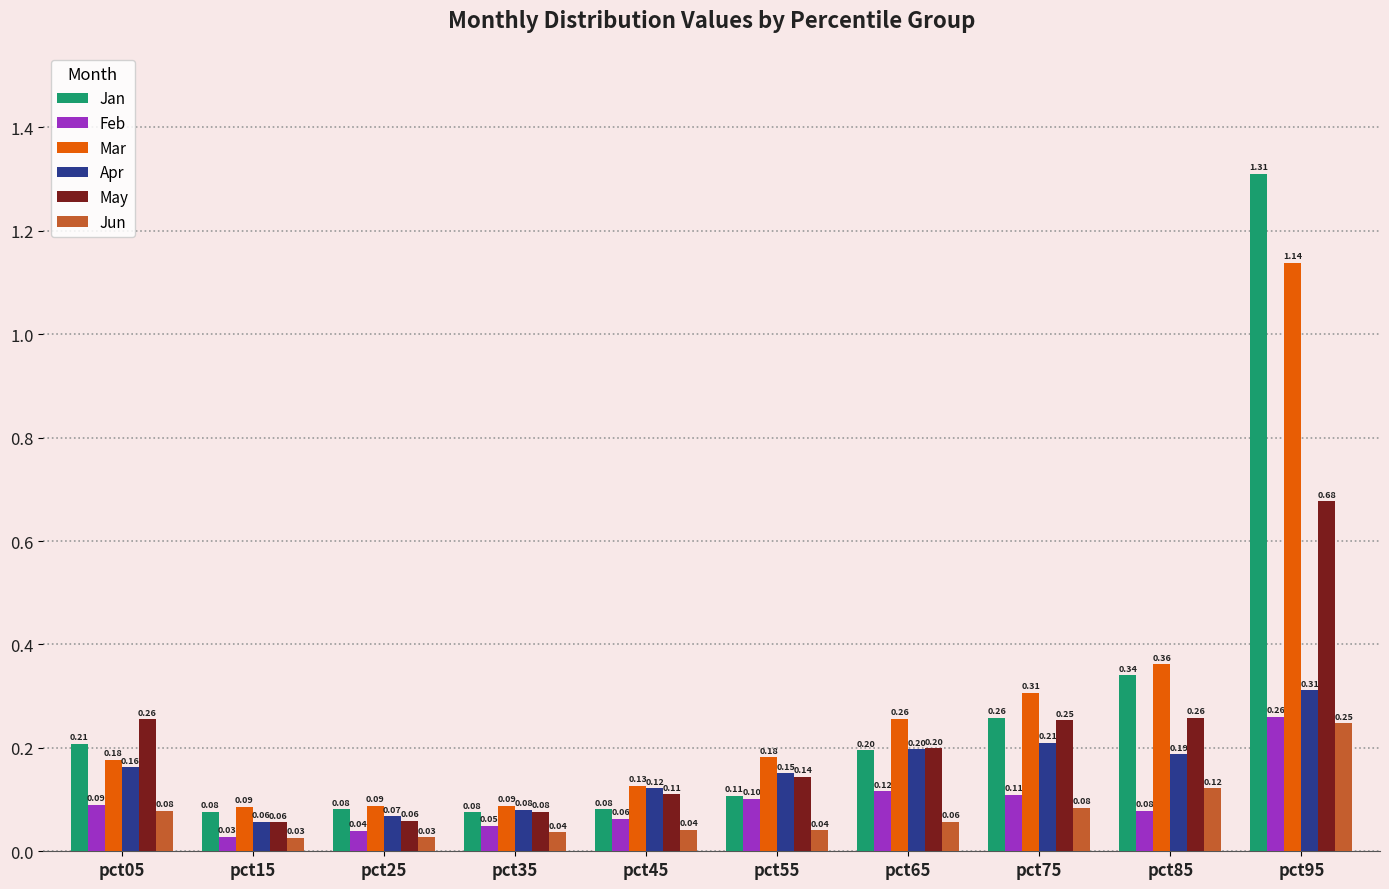

What is the sum of all Mar values?

2.8